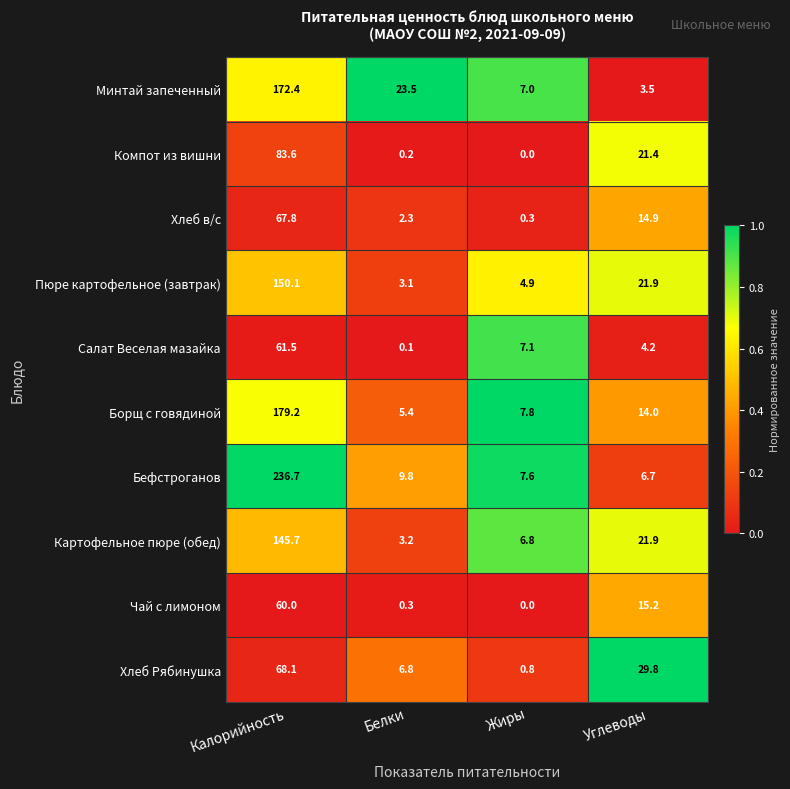

What is the sum of the Минтай запеченный values at Белки and Калорийность?

195.9